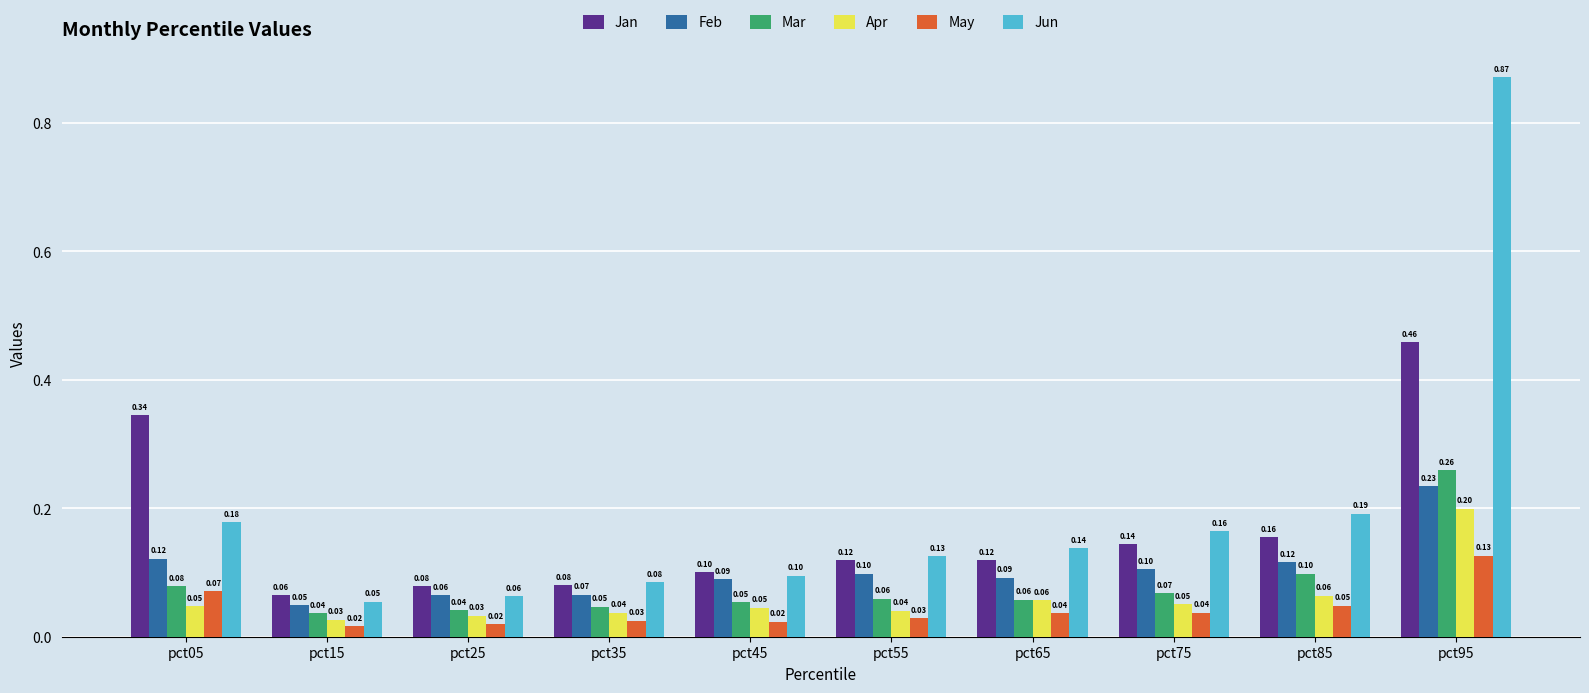

Which series has the largest total across all categories?

Jun